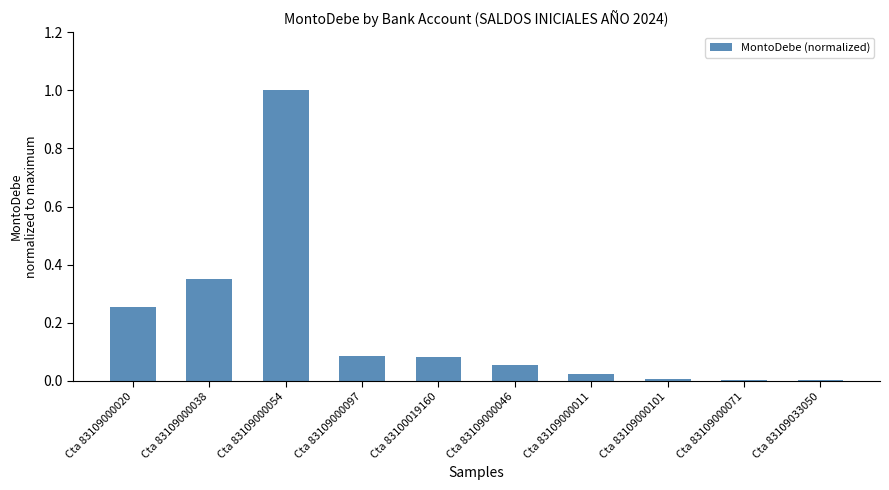

Count the number of data series in this chart.

1